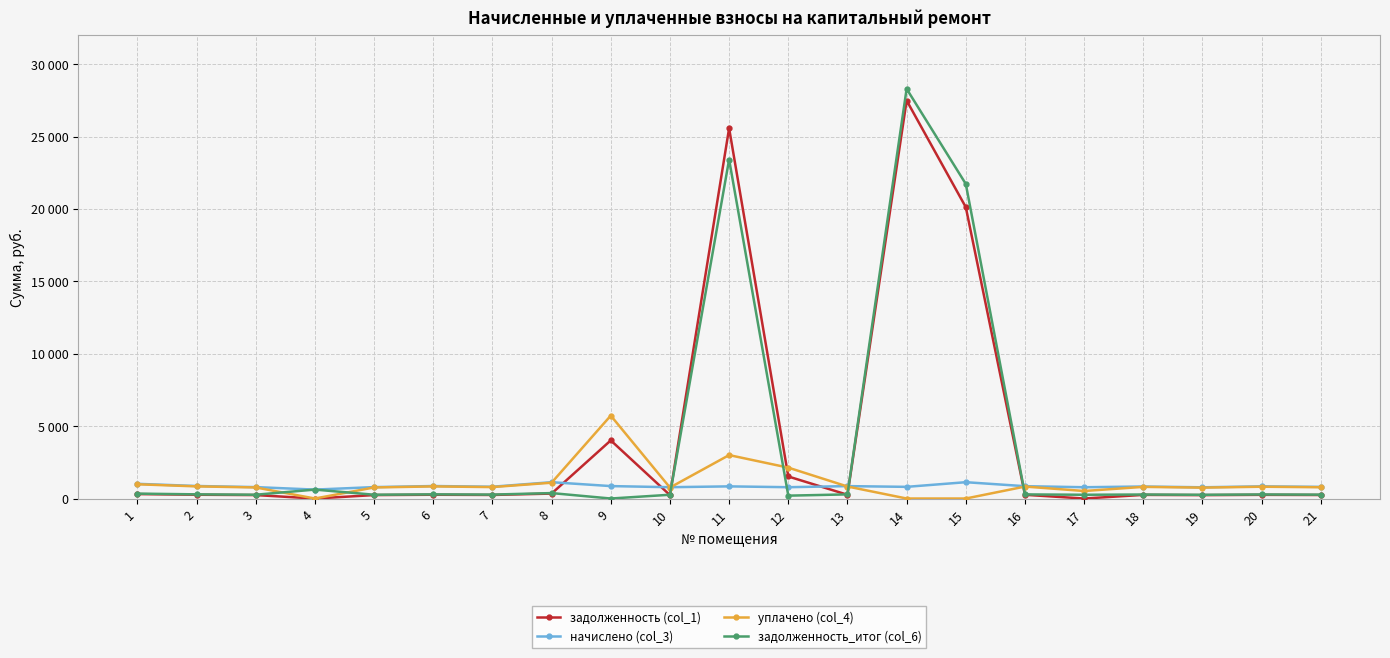

List the labels in order of задолженность_итог (col_6) value, smallest first.

9, 12, 19, 17, 10, 3, 5, 21, 7, 18, 20, 16, 13, 6, 2, 1, 8, 4, 15, 11, 14